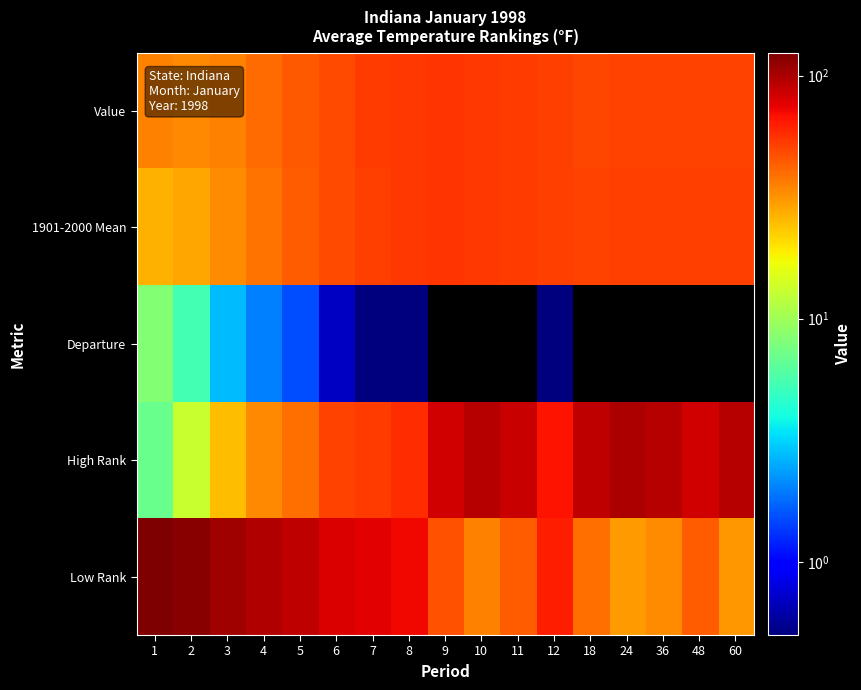

What is the spread (max minus min) of values at 48?

83.1